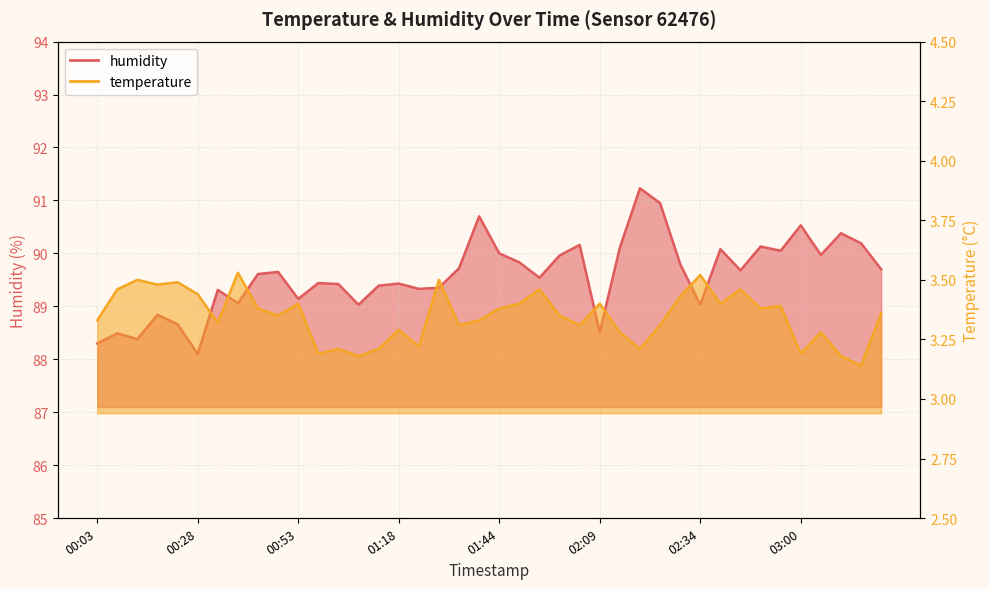

Where is the first local maximum for humidity?

00:08